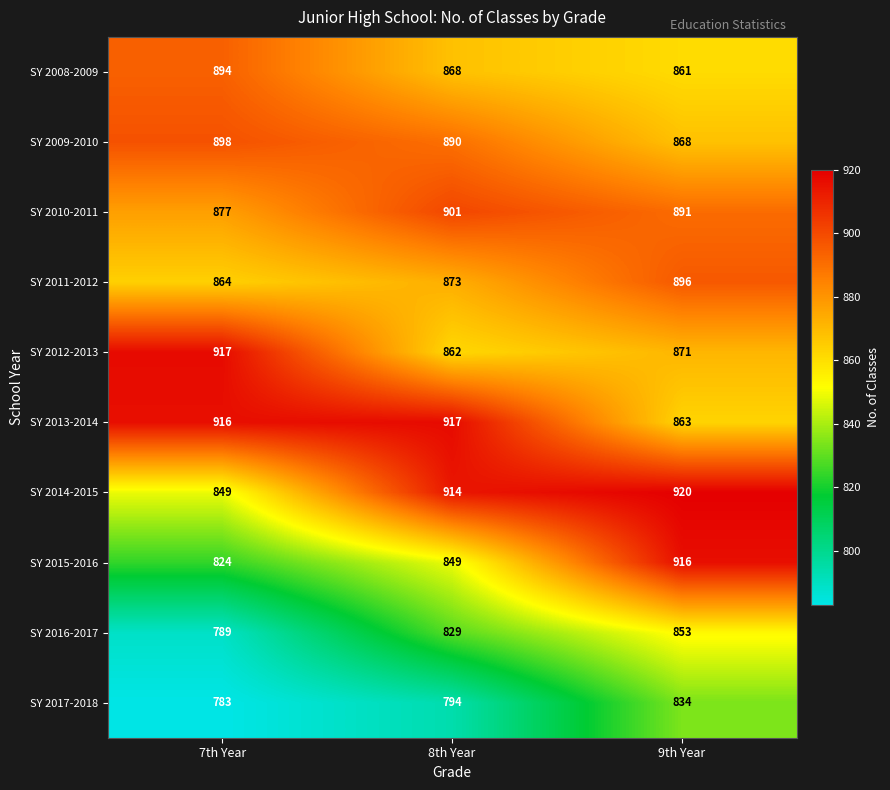

Reading left to right, transcribe all the data shown in this chart.

SY 2008-2009: 7th Year=894	8th Year=868	9th Year=861
SY 2009-2010: 7th Year=898	8th Year=890	9th Year=868
SY 2010-2011: 7th Year=877	8th Year=901	9th Year=891
SY 2011-2012: 7th Year=864	8th Year=873	9th Year=896
SY 2012-2013: 7th Year=917	8th Year=862	9th Year=871
SY 2013-2014: 7th Year=916	8th Year=917	9th Year=863
SY 2014-2015: 7th Year=849	8th Year=914	9th Year=920
SY 2015-2016: 7th Year=824	8th Year=849	9th Year=916
SY 2016-2017: 7th Year=789	8th Year=829	9th Year=853
SY 2017-2018: 7th Year=783	8th Year=794	9th Year=834